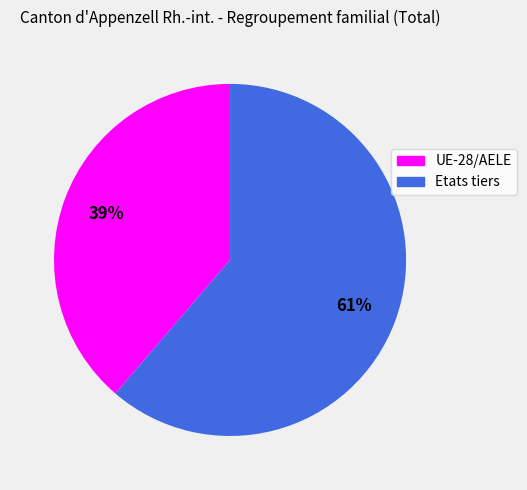

To the nearest percent, what is the combined percentage of UE-28/AELE and Etats tiers?

100%